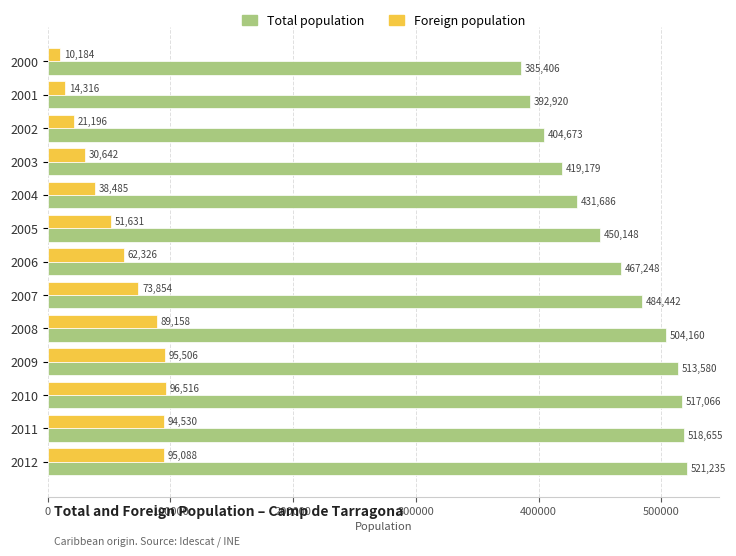

Is the value of Total population at 2003 greater than the value of Foreign population at 2008?

Yes